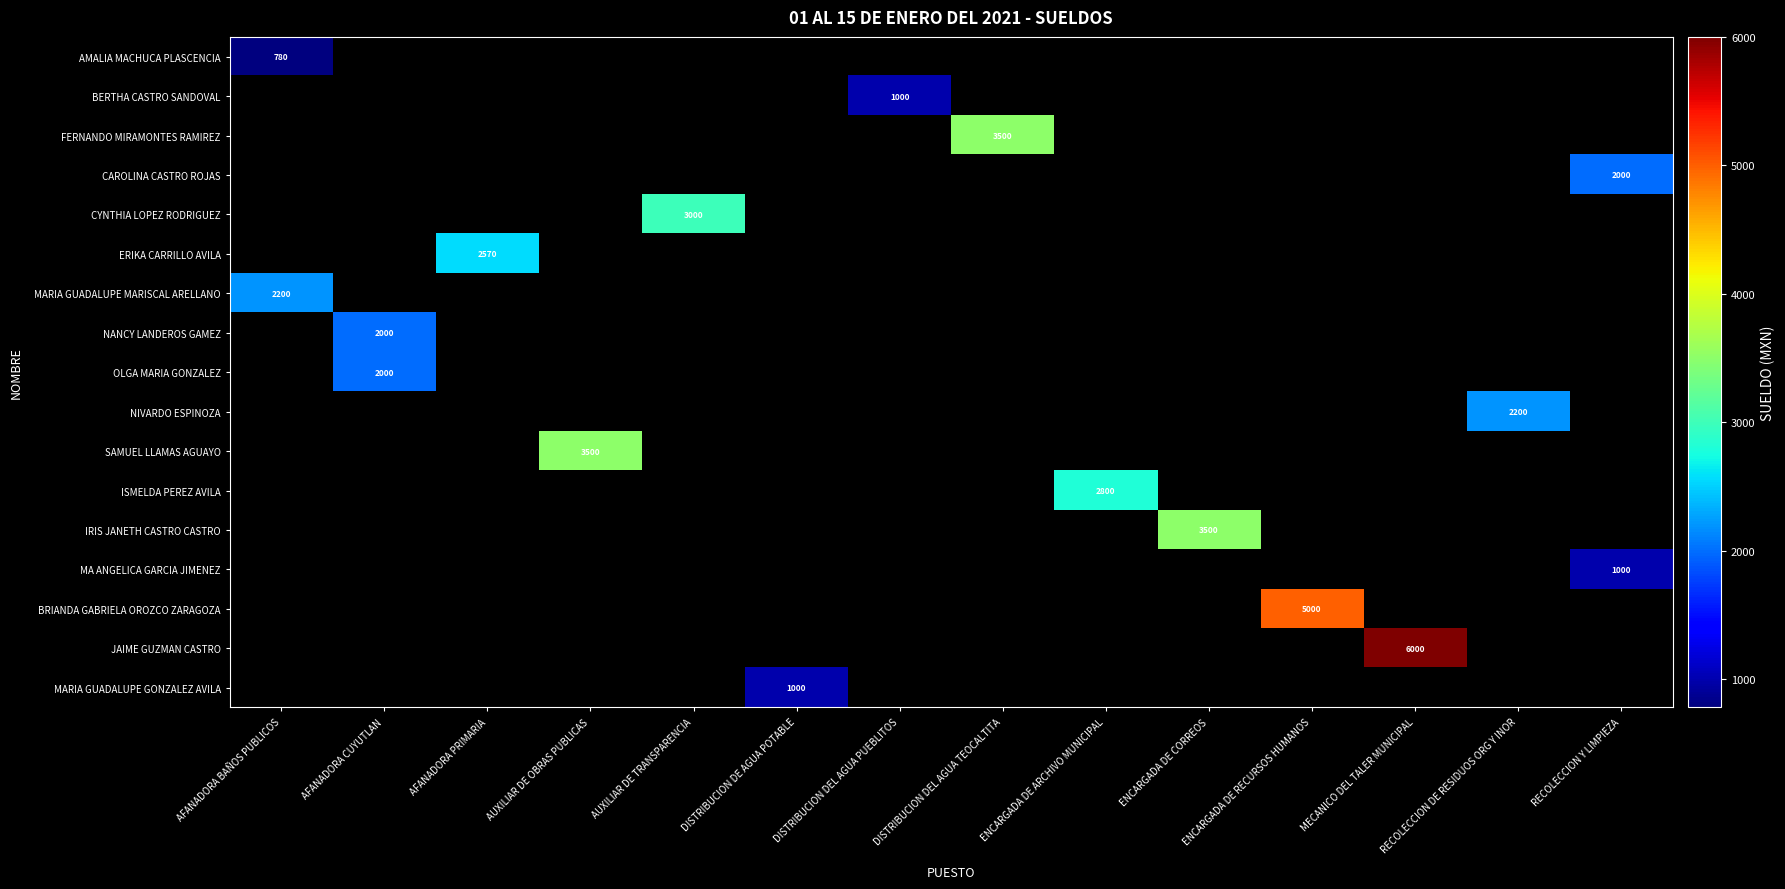

What is the greatest value displayed?

6000.0